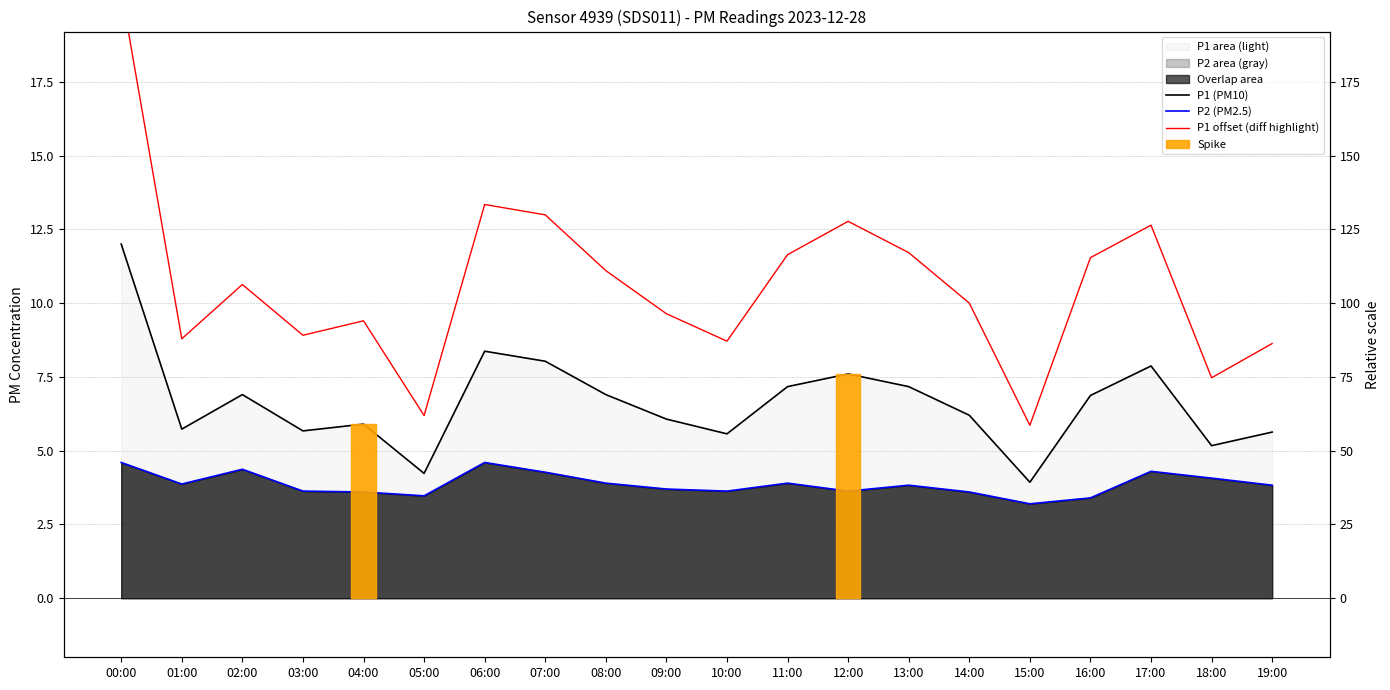

Reading left to right, list all the values displayed in this chart.

P1 (PM10): 12.0	5.7	6.9	5.7	5.9	4.2	8.4	8.0	6.9	6.1	5.6	7.2	7.6	7.2	6.2	3.9	6.9	7.9	5.2	5.6
P2 (PM2.5): 4.6	3.9	4.4	3.6	3.6	3.5	4.6	4.3	3.9	3.7	3.6	3.9	3.6	3.8	3.6	3.2	3.4	4.3	4.1	3.8
P1 offset (diff highlight): 20.6	8.8	10.6	8.9	9.4	6.2	13.3	13.0	11.1	9.6	8.7	11.6	12.8	11.7	10.0	5.9	11.5	12.6	7.5	8.6